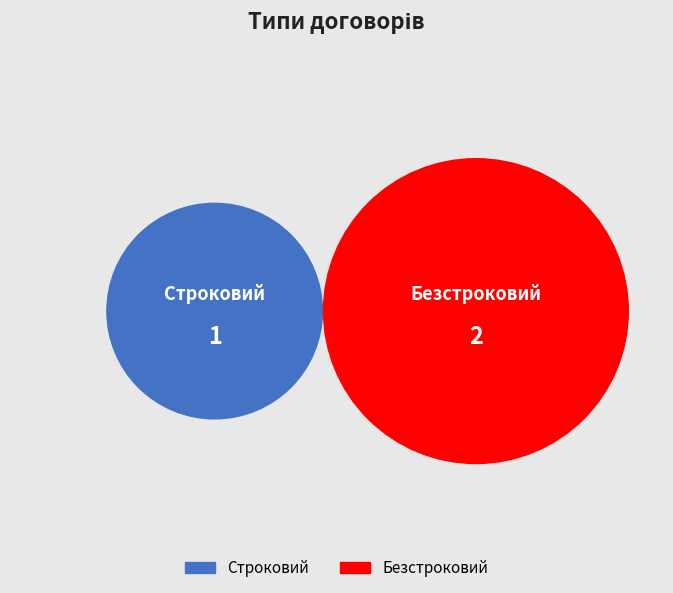

Does Безстроковий represent more than half of the total?

Yes